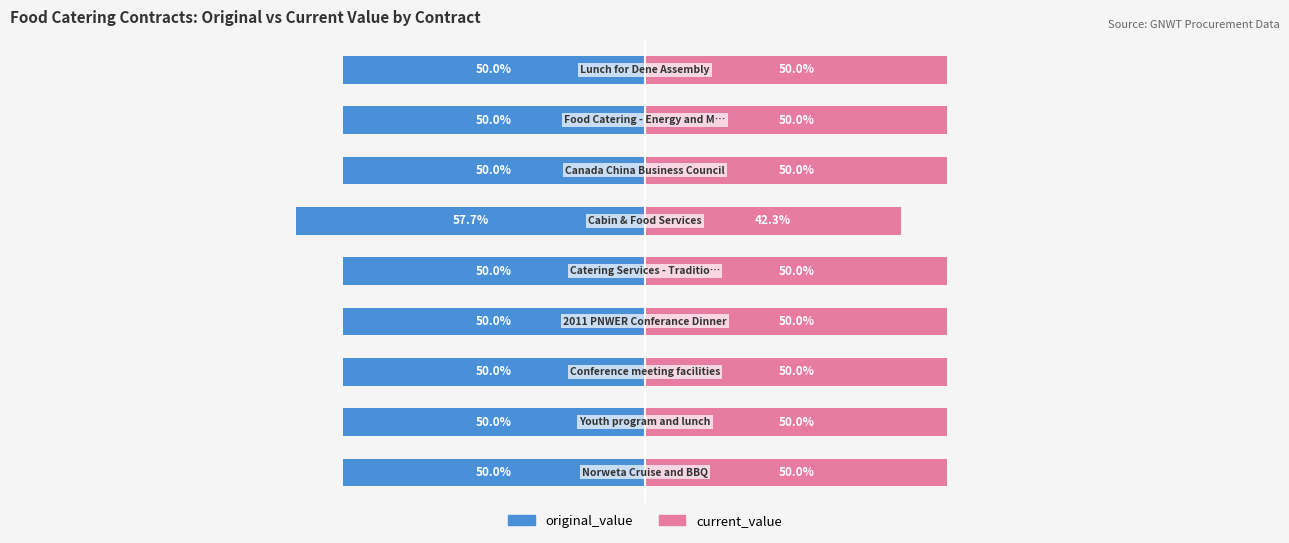

Reading left to right, transcribe all the data shown in this chart.

original_value: -50.0	-50.0	-50.0	-50.0	-50.0	-57.7	-50.0	-50.0	-50.0
current_value: 50.0	50.0	50.0	50.0	50.0	42.3	50.0	50.0	50.0